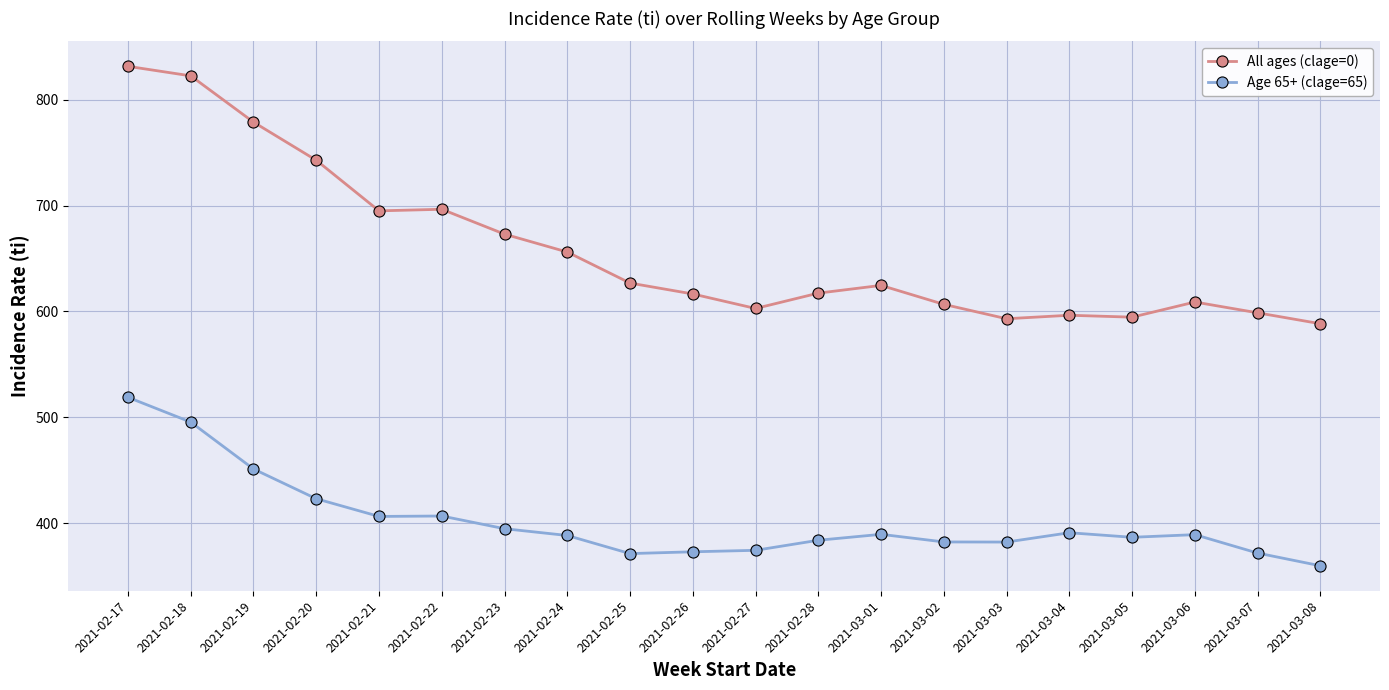

What is the difference between the second highest and minimum values in the All ages (clage=0) series?

234.1